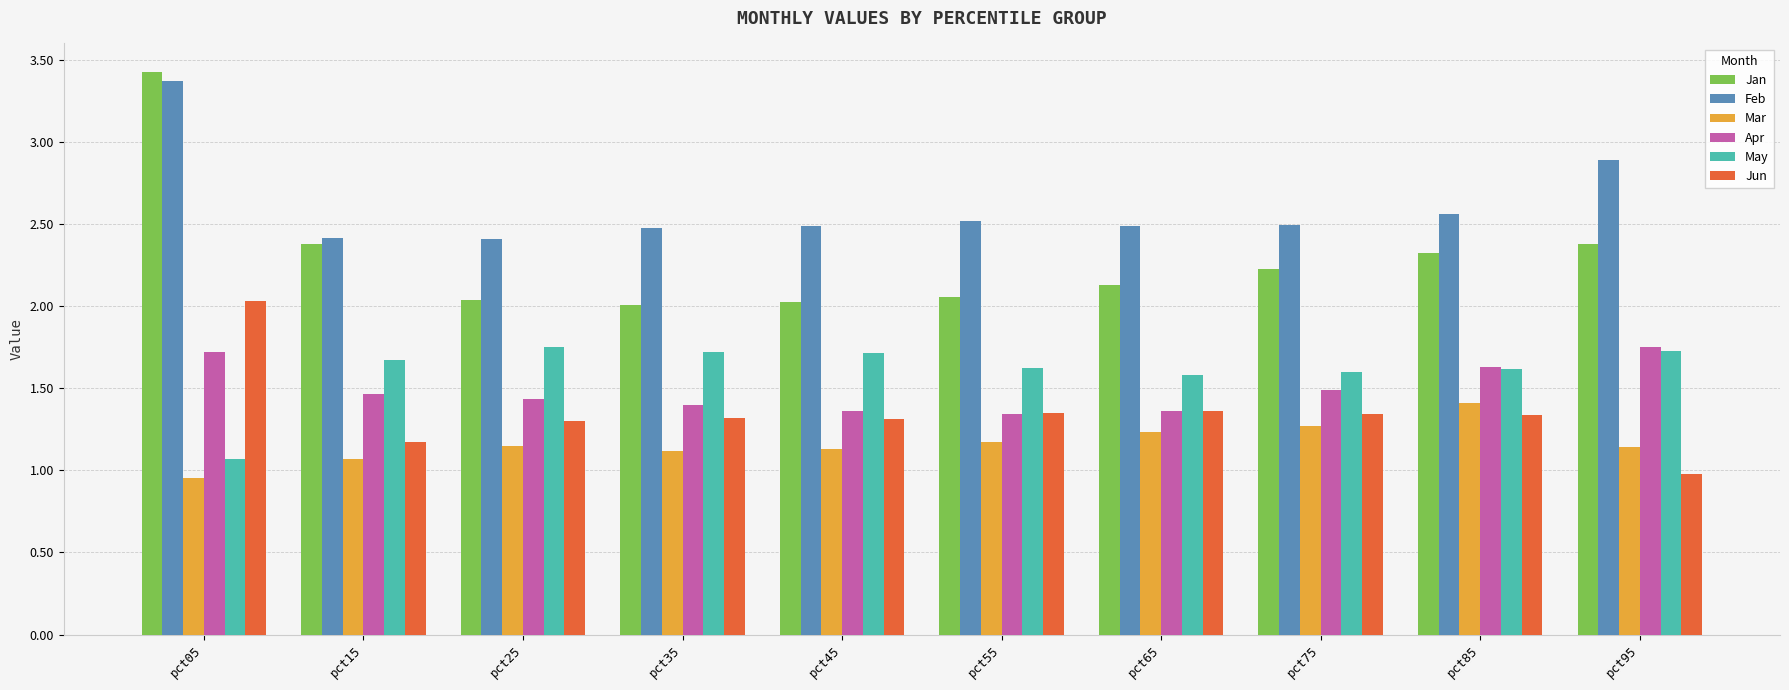

What is the sum of all Jun values?

13.5